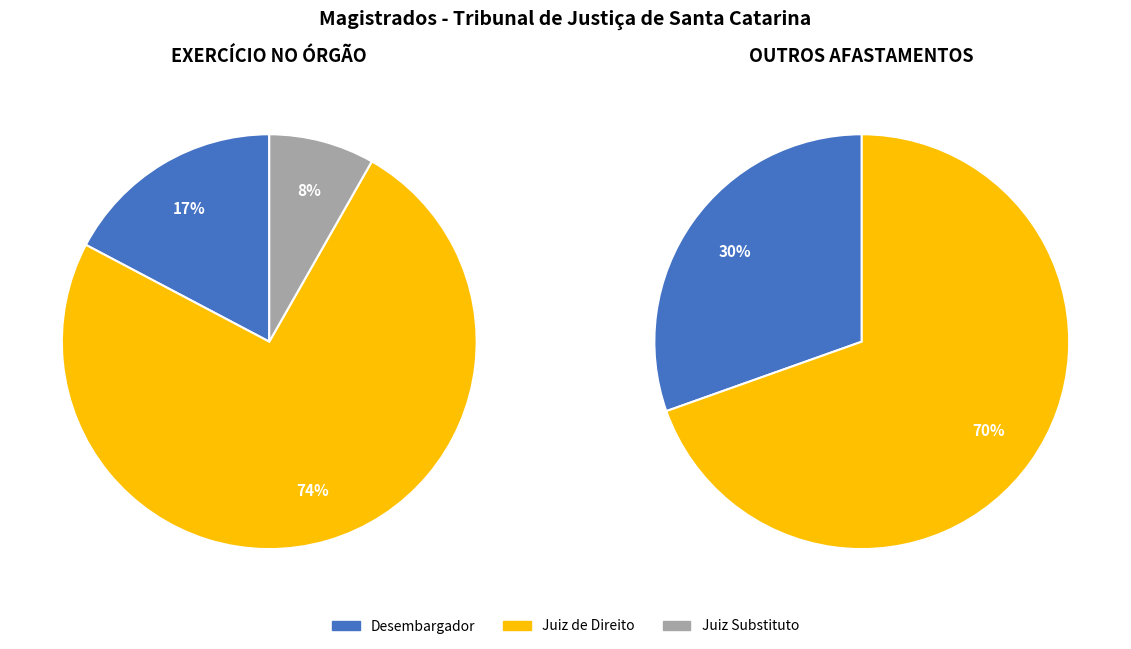

What portion of the pie excludes Juiz de Tribunal Regional?

100.0%